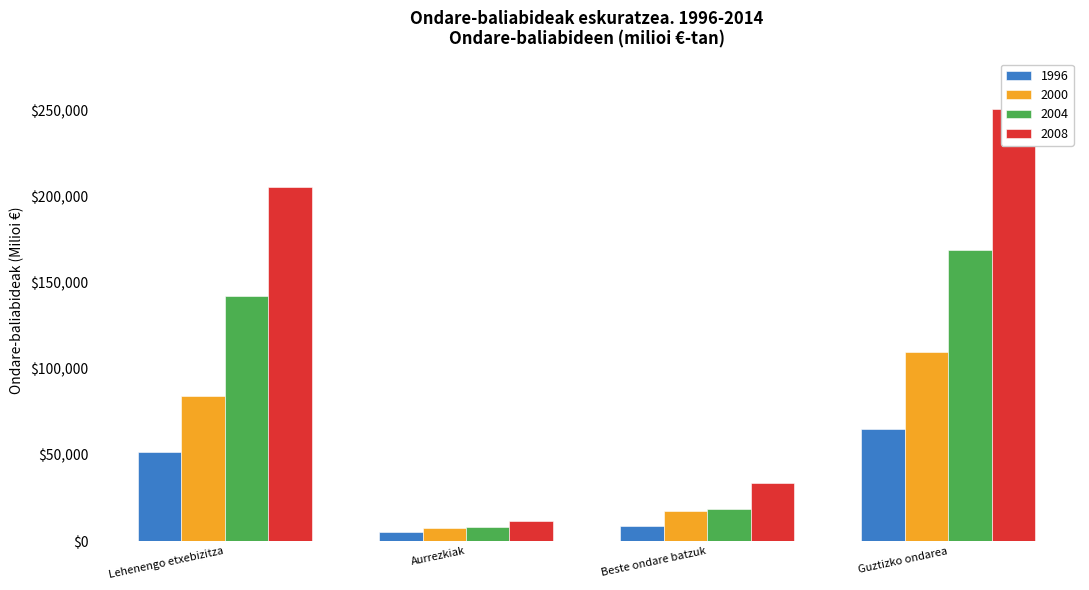

What is the label of the 2nd bar from the left?

Aurrezkiak